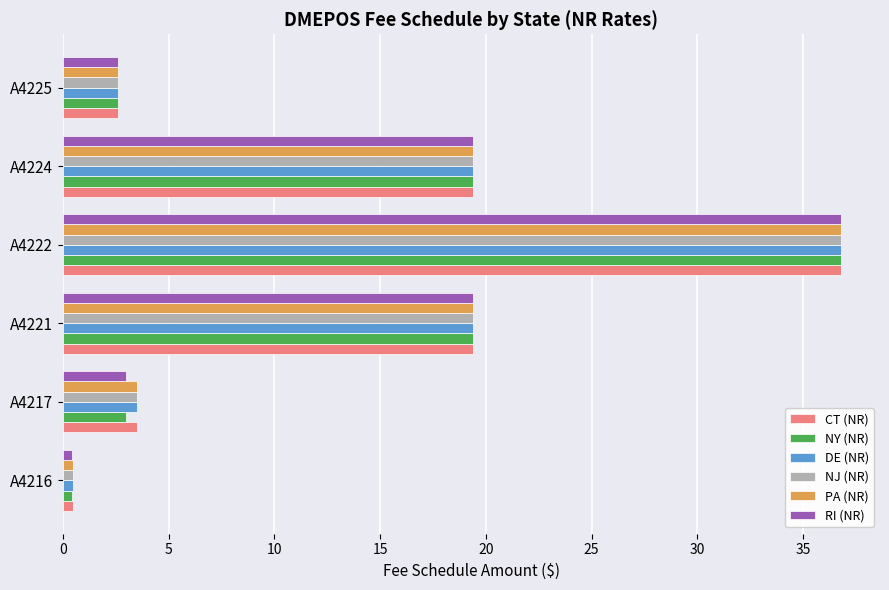

What is the maximum value shown in the chart?

36.8